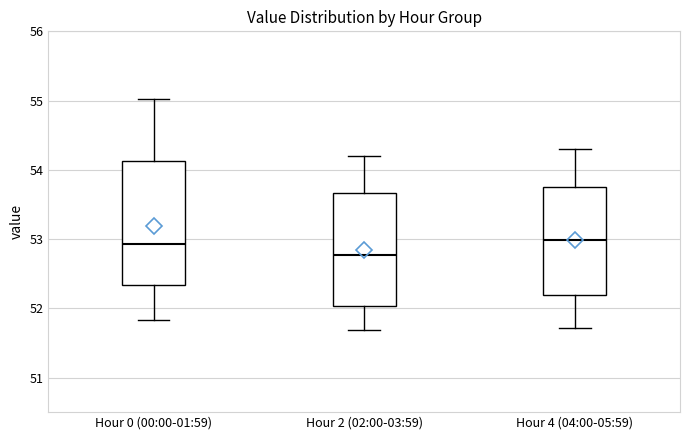

Comparing the boxes themselves (not the whiskers), which one is the tallest?

Hour 0 (00:00-01:59)